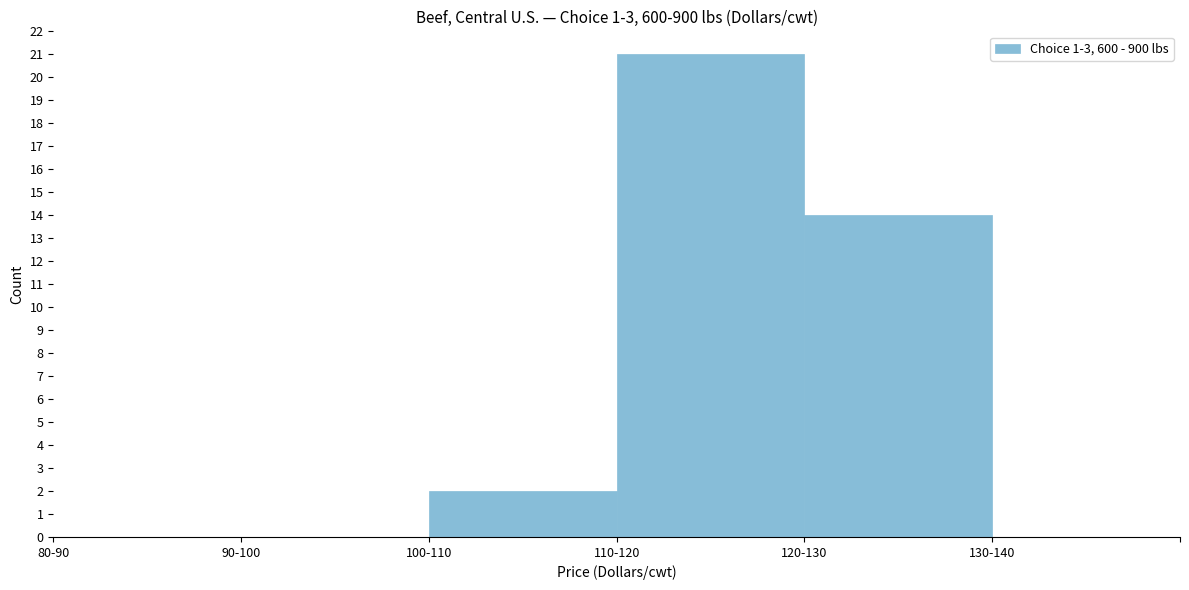

Reading right to left, list all the values displayed in this chart.

130-140=0	120-130=14	110-120=21	100-110=2	90-100=0	80-90=0